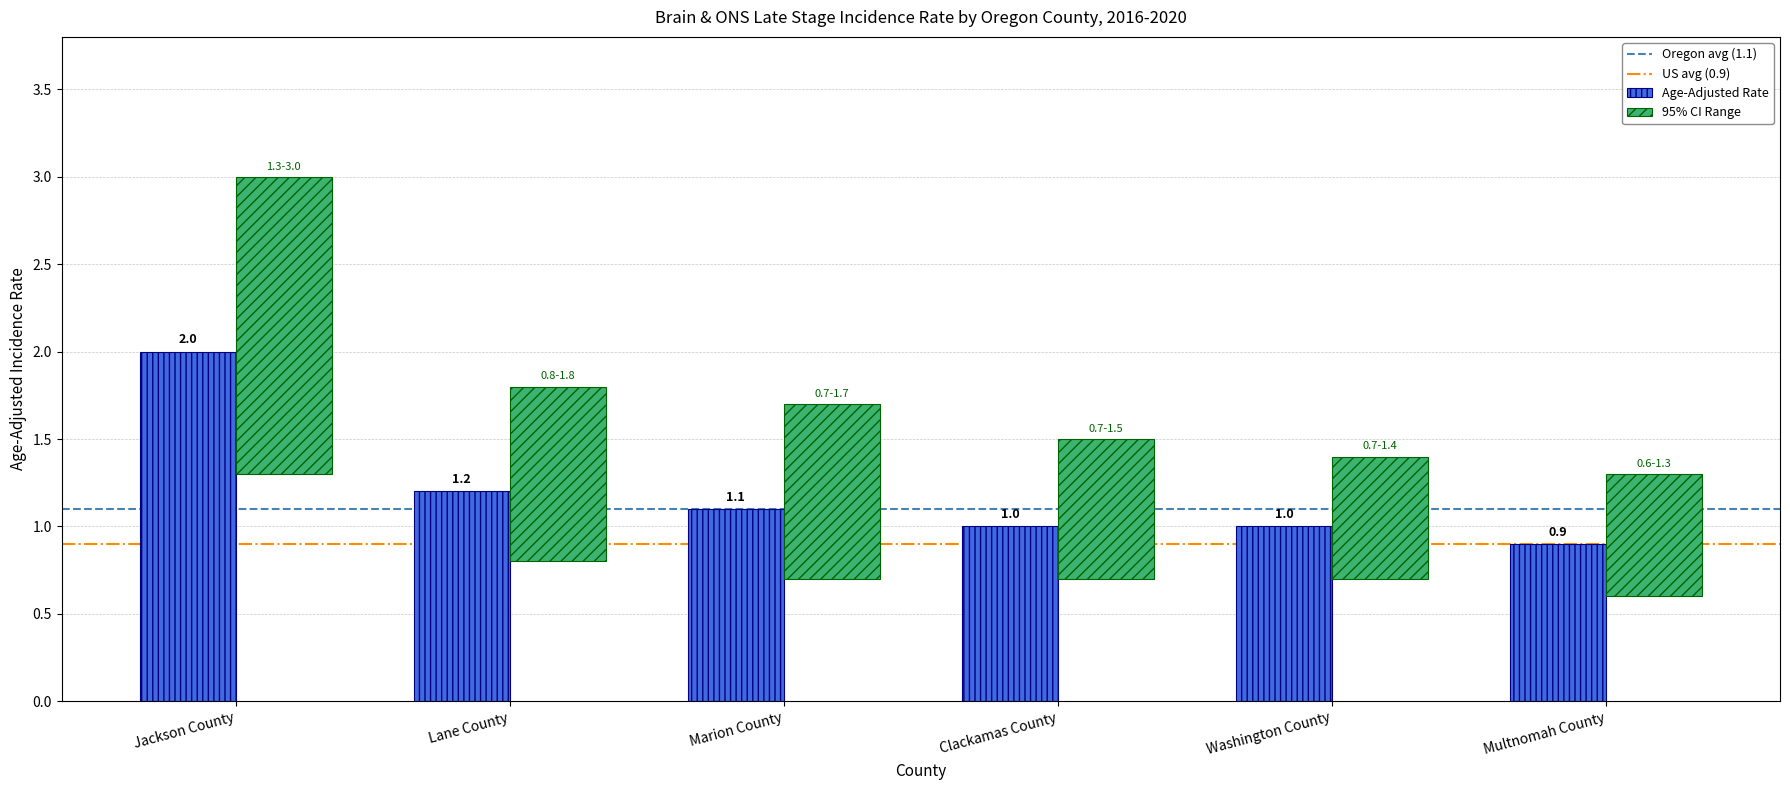

At how many categories does at least one series exceed 1?

3